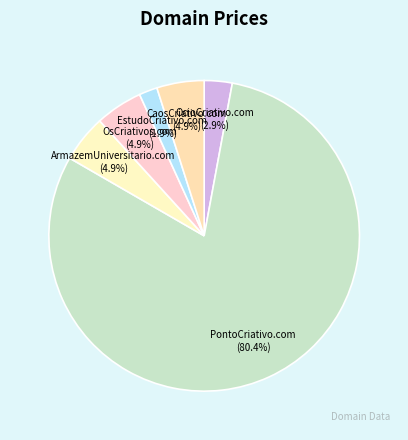

What is the ratio of the value at ArmazemUniversitario.com to the value at CaosCriativo.com?

1.0